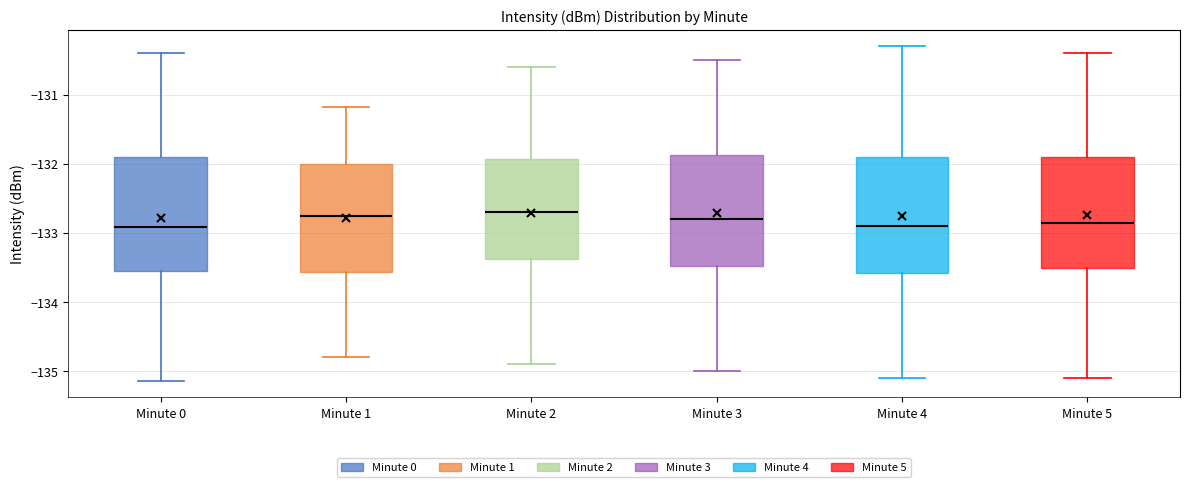

Reading left to right, transcribe this box plot: for each box, give where its median line is, the range the box spans, and where its two whiskers end, as read against the y-axis. The values are not printed on the chart, so give them approximately, as read against the axis.

Minute 0: median -132.9, box -133.5 to -131.9, whiskers -135.1 to -130.4
Minute 1: median -132.7, box -133.6 to -132.0, whiskers -134.8 to -131.2
Minute 2: median -132.7, box -133.4 to -131.9, whiskers -134.9 to -130.6
Minute 3: median -132.8, box -133.5 to -131.9, whiskers -135.0 to -130.5
Minute 4: median -132.9, box -133.6 to -131.9, whiskers -135.1 to -130.3
Minute 5: median -132.8, box -133.5 to -131.9, whiskers -135.1 to -130.4